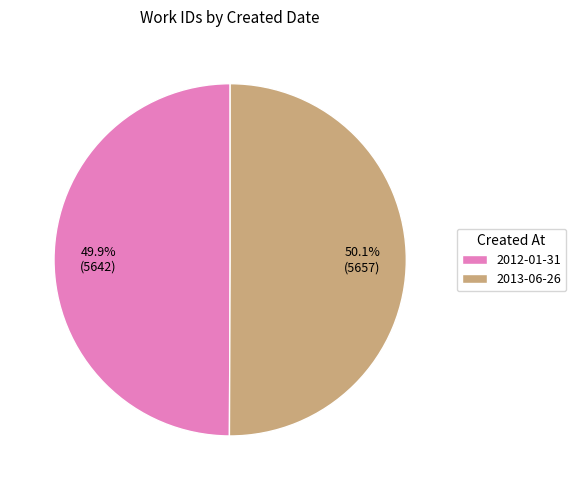

Does any single category account for the majority?

Yes